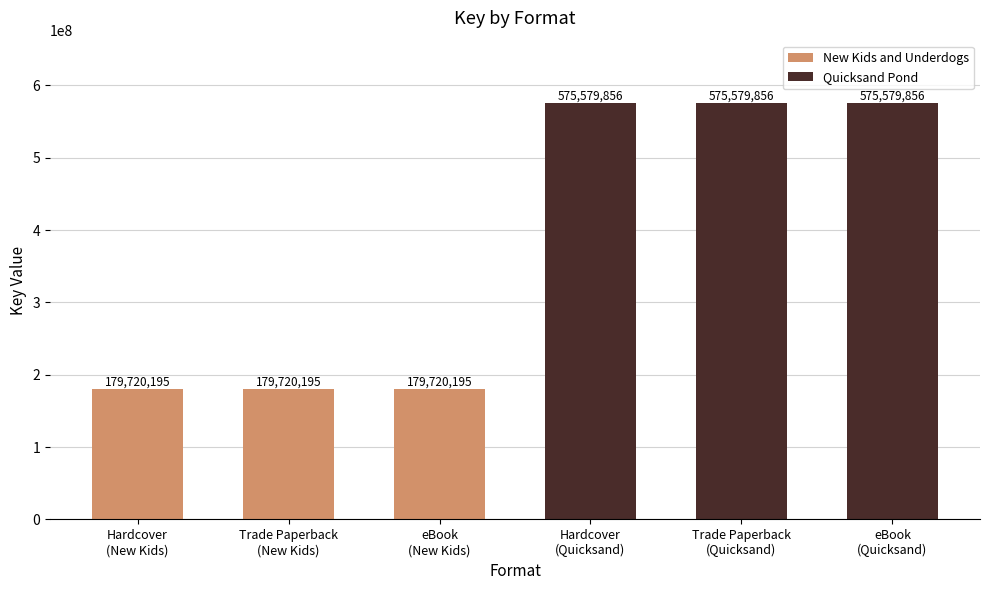

What is the difference between the values at eBook and eBook?

395859661